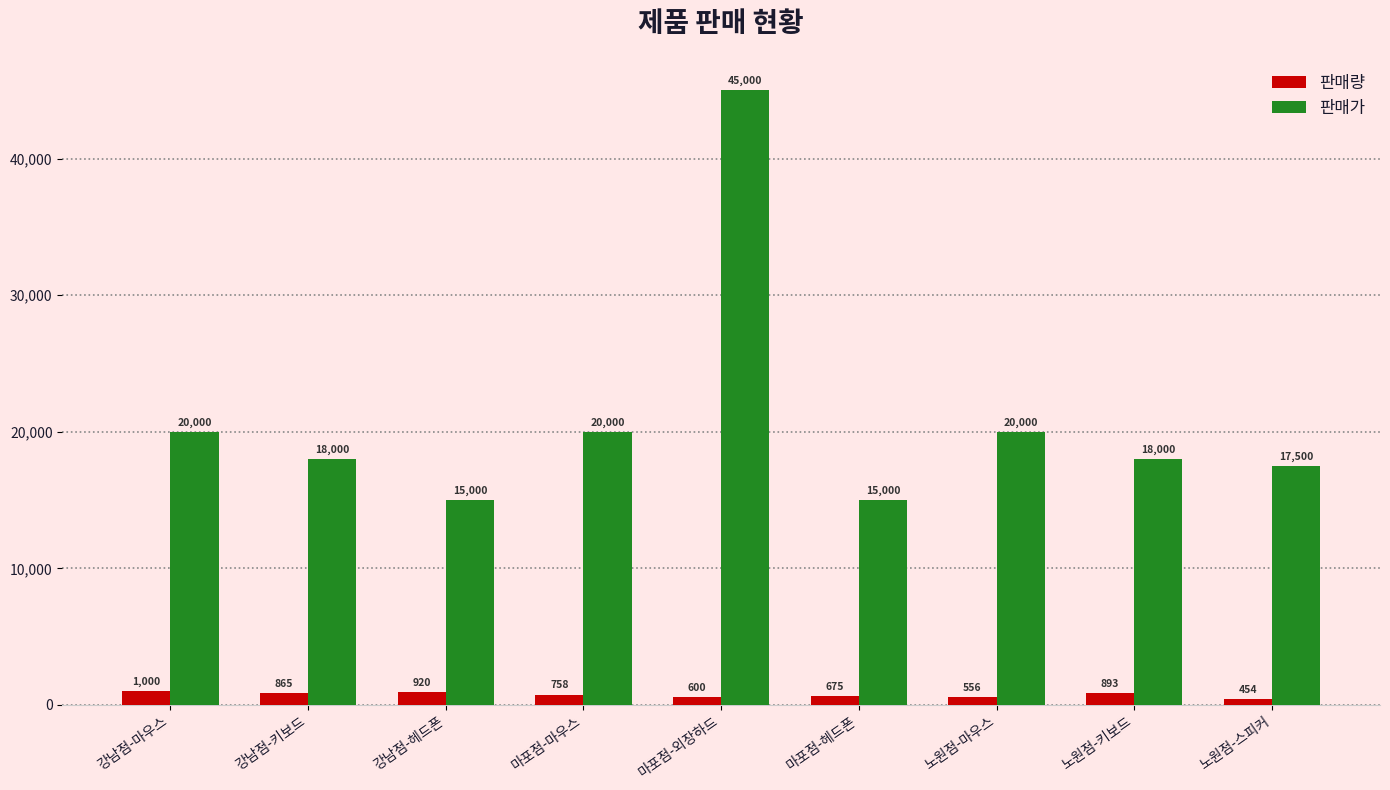

At how many categories does at least one series exceed 483?

9